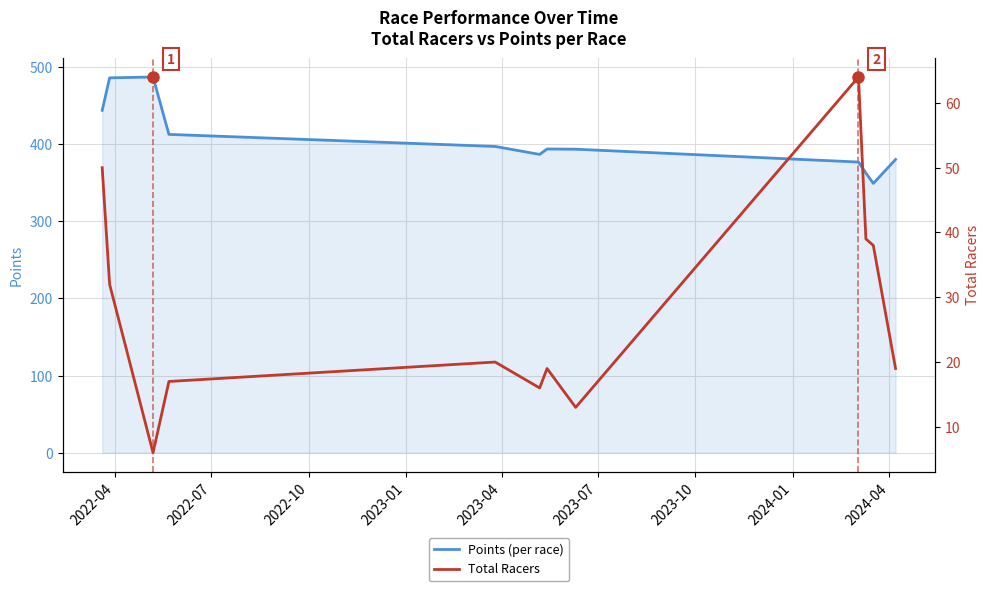

What is the minimum value for Points (per race)?

349.0